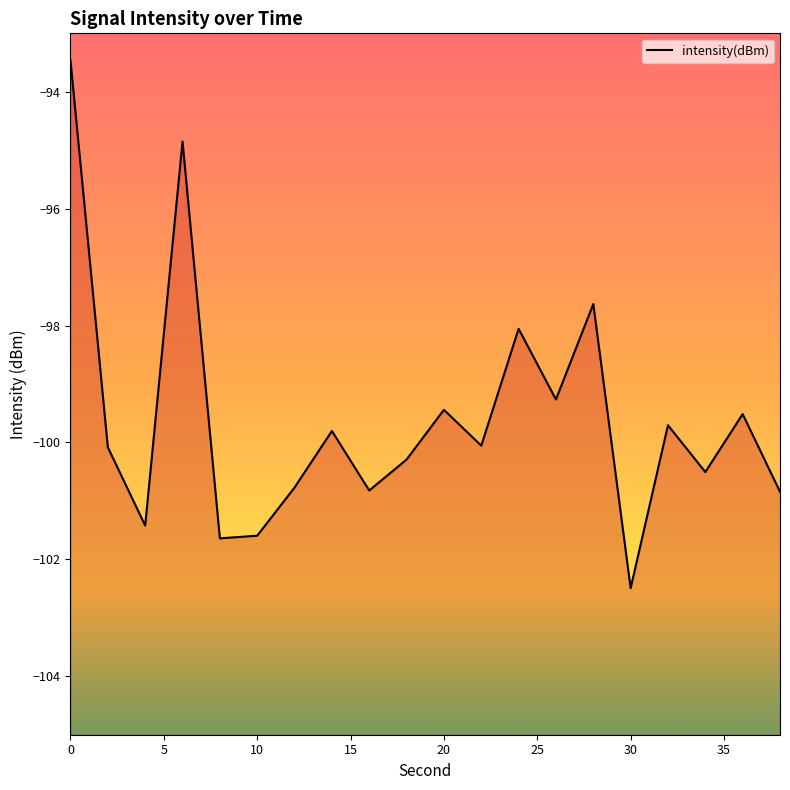

Reading left to right, extract all data points from this chart.

-93.5	-100.1	-101.4	-94.9	-101.6	-101.6	-100.8	-99.8	-100.8	-100.3	-99.4	-100.1	-98.1	-99.3	-97.6	-102.5	-99.7	-100.5	-99.5	-100.8